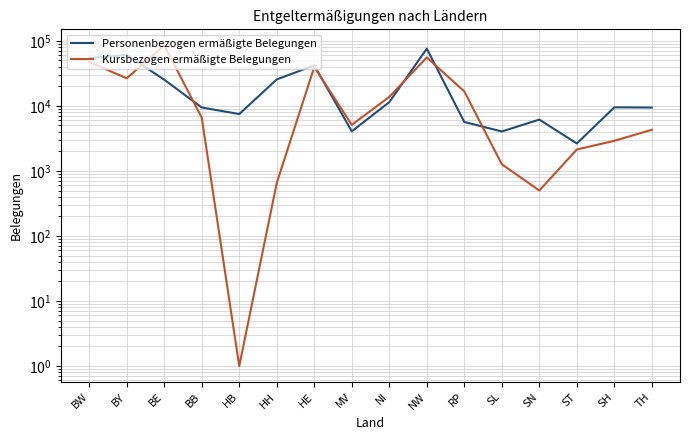

Which series ends up on top after the final intersection of Personenbezogen ermäßigte Belegungen and Kursbezogen ermäßigte Belegungen?

Personenbezogen ermäßigte Belegungen